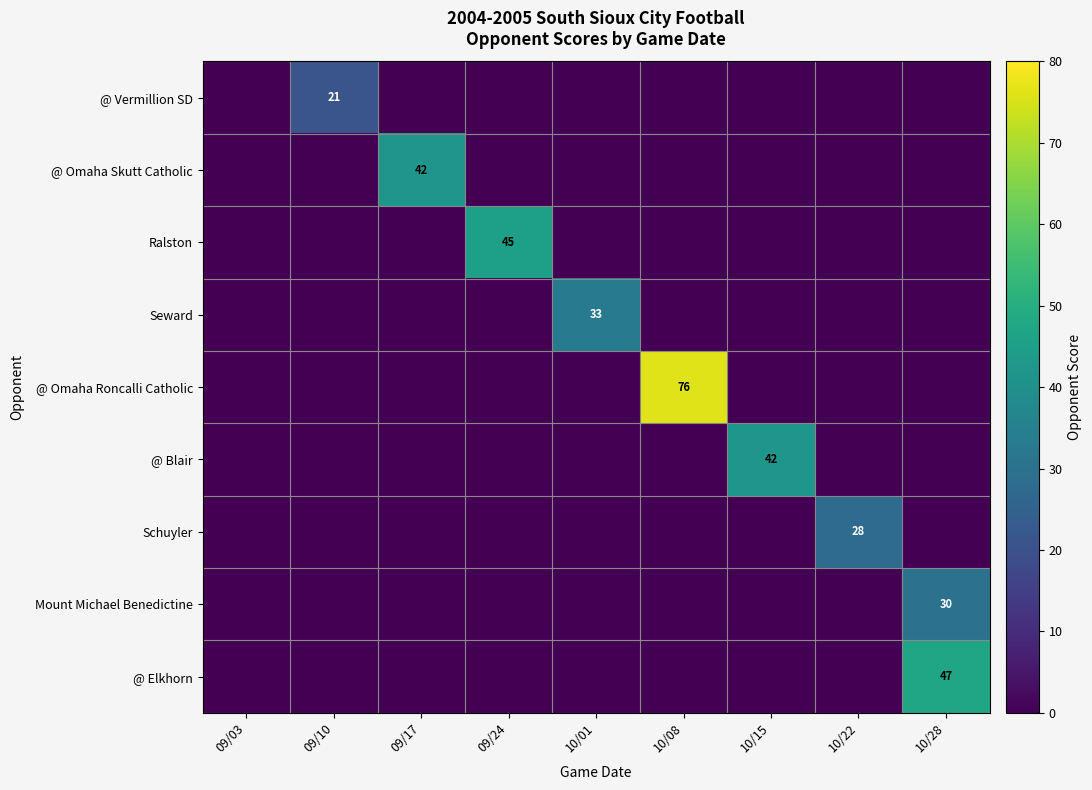

Which series changed the most between 09/10 and 10/08?

@ Omaha Roncalli Catholic